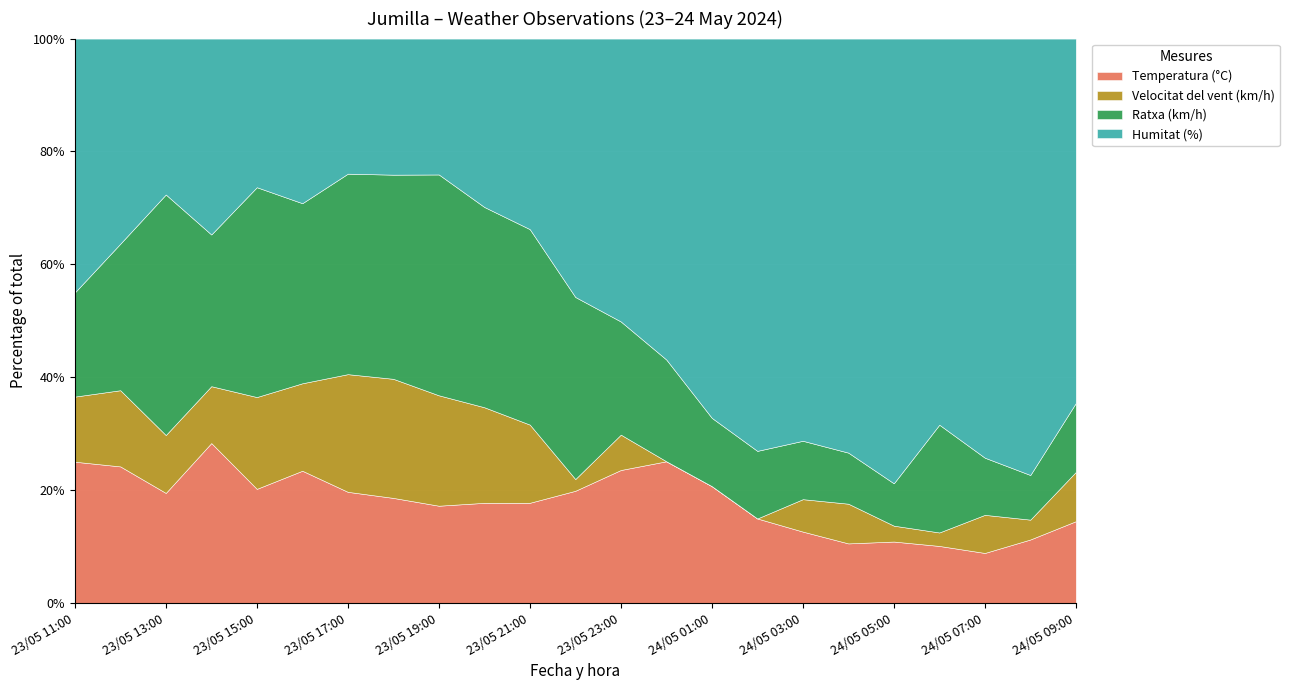

Between 24/05 02:00 and 23/05 21:00, which is larger?

23/05 21:00